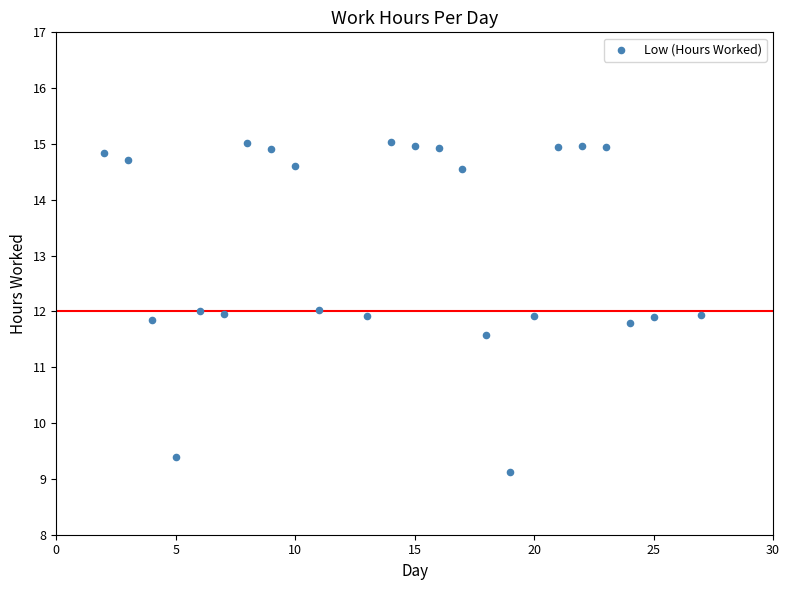

What is the range of Y values (max minus min)?

5.9